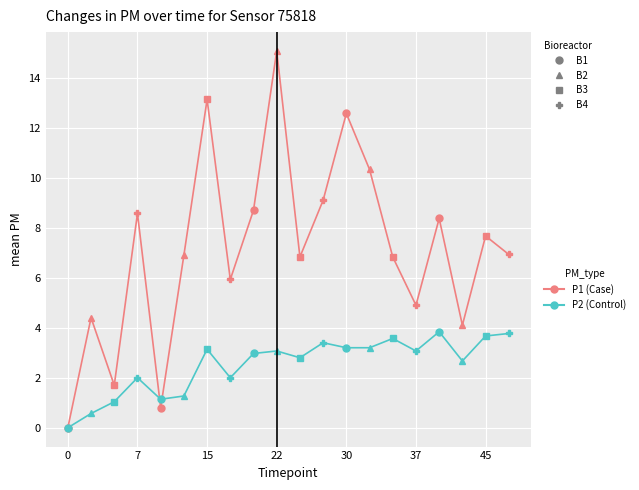

How many values in P1 (Case) are above zero?

19